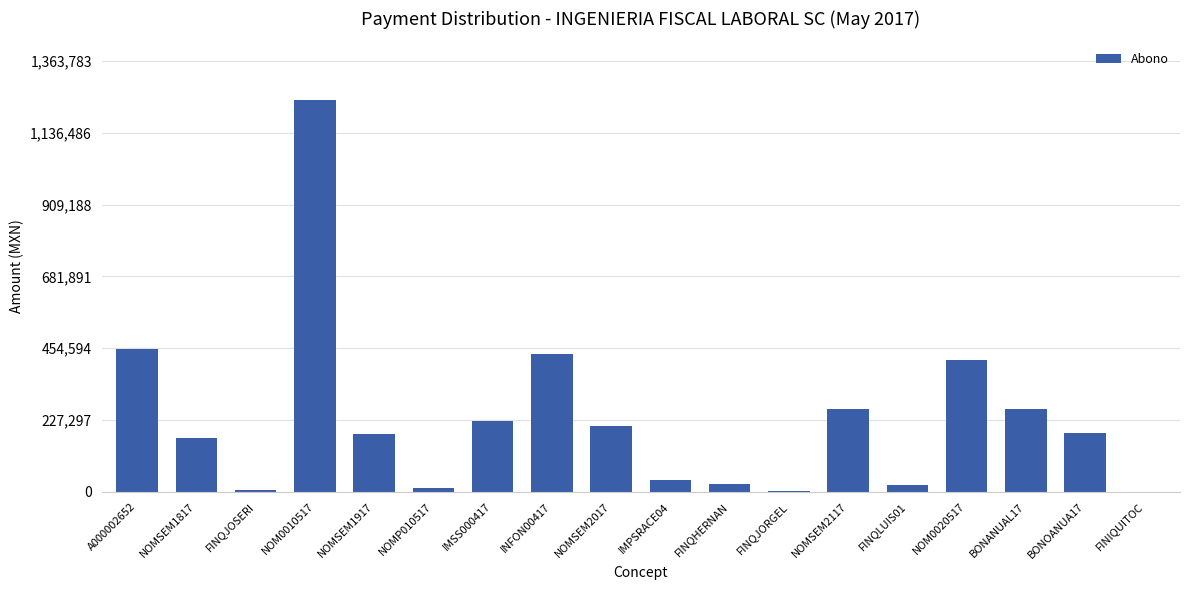

What is the change in value from A000002652 to NOMSEM2117?

-187635.6